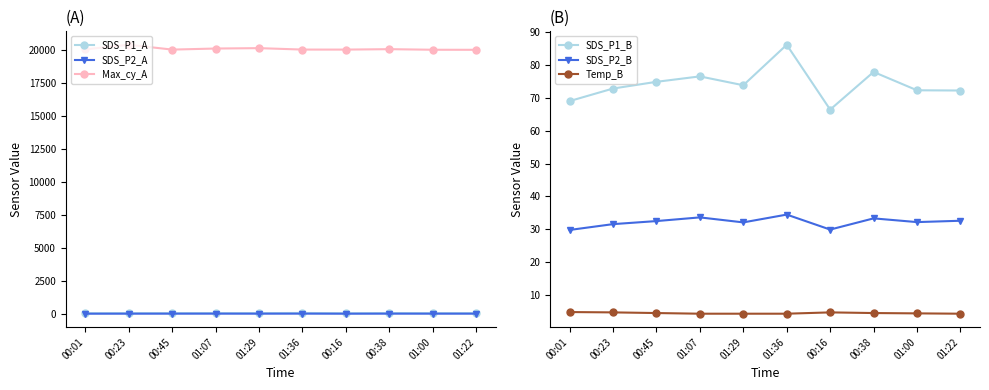

What is the label of the 1st point from the right?

01:22